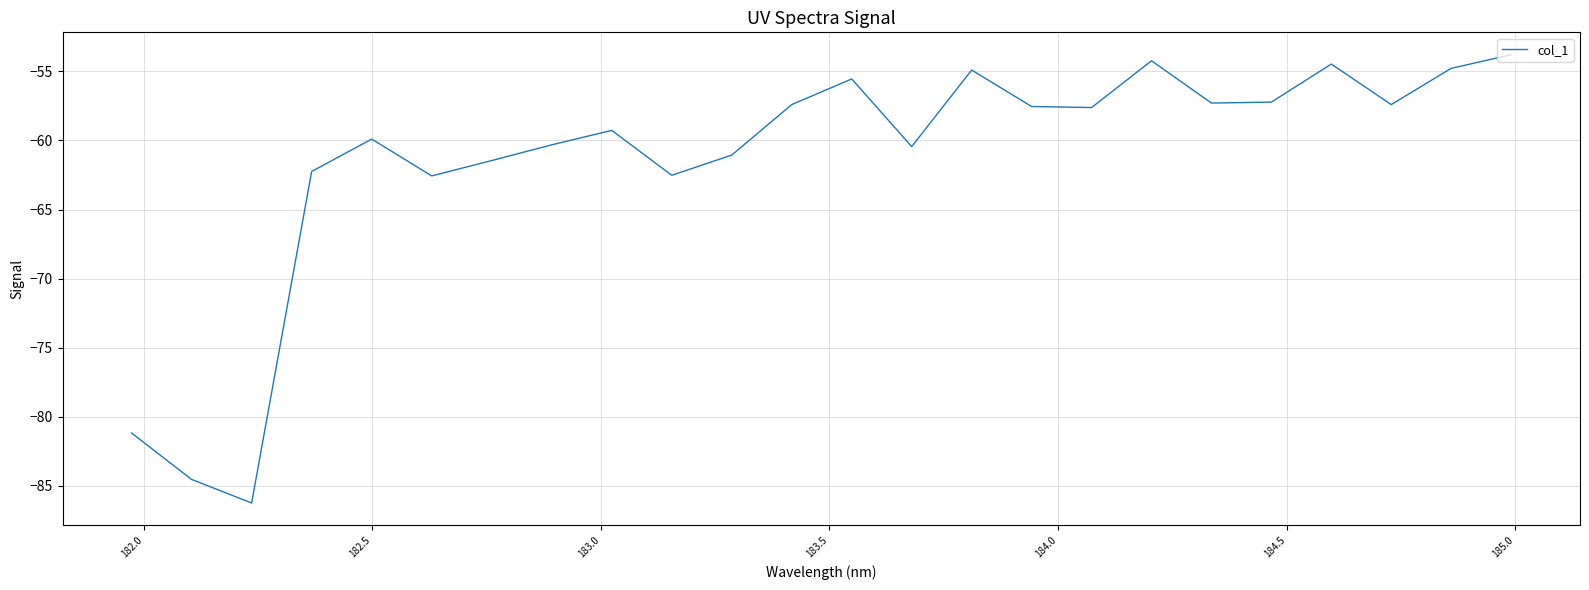

What is the smallest value displayed?

-86.2